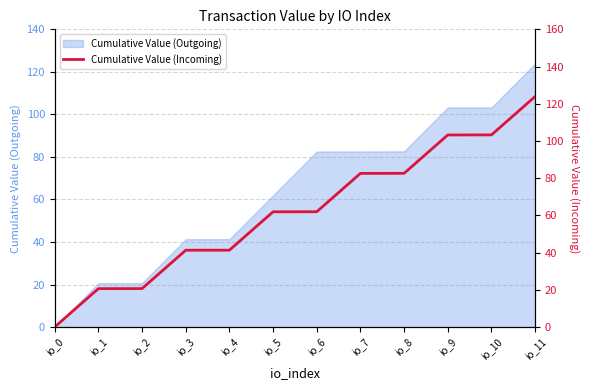

What is the change in value from io_5 to io_11?

+61.9